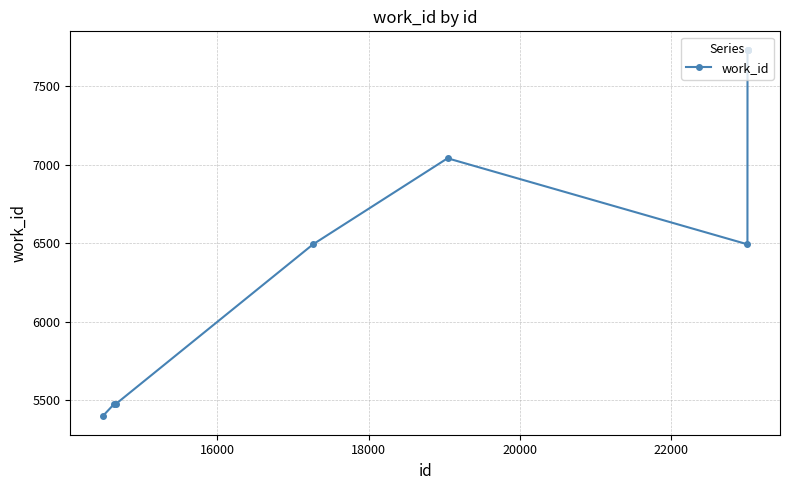

What is the difference between the second highest and second lowest values?

2259